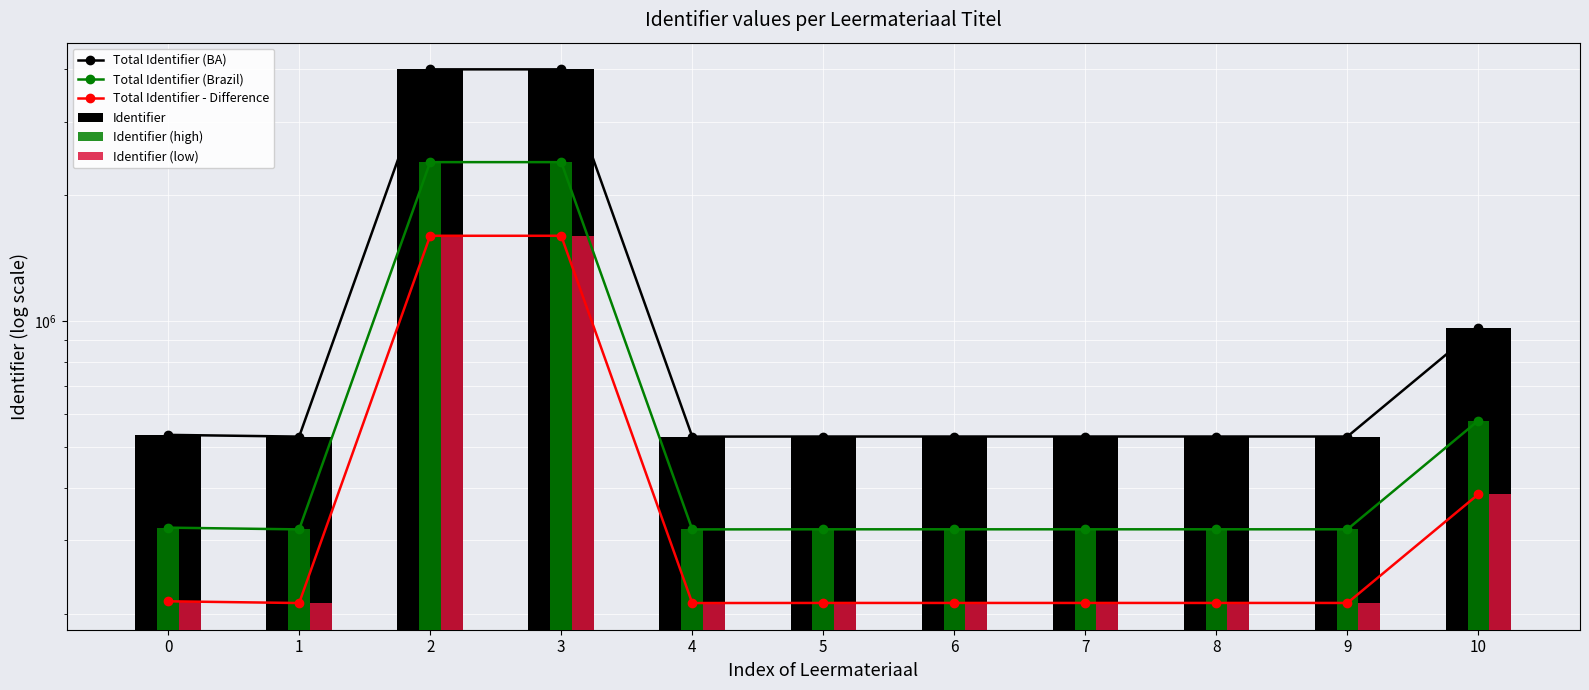

The Total Identifier (Brazil) series shows 2401678.2 at 3. True or false?

True